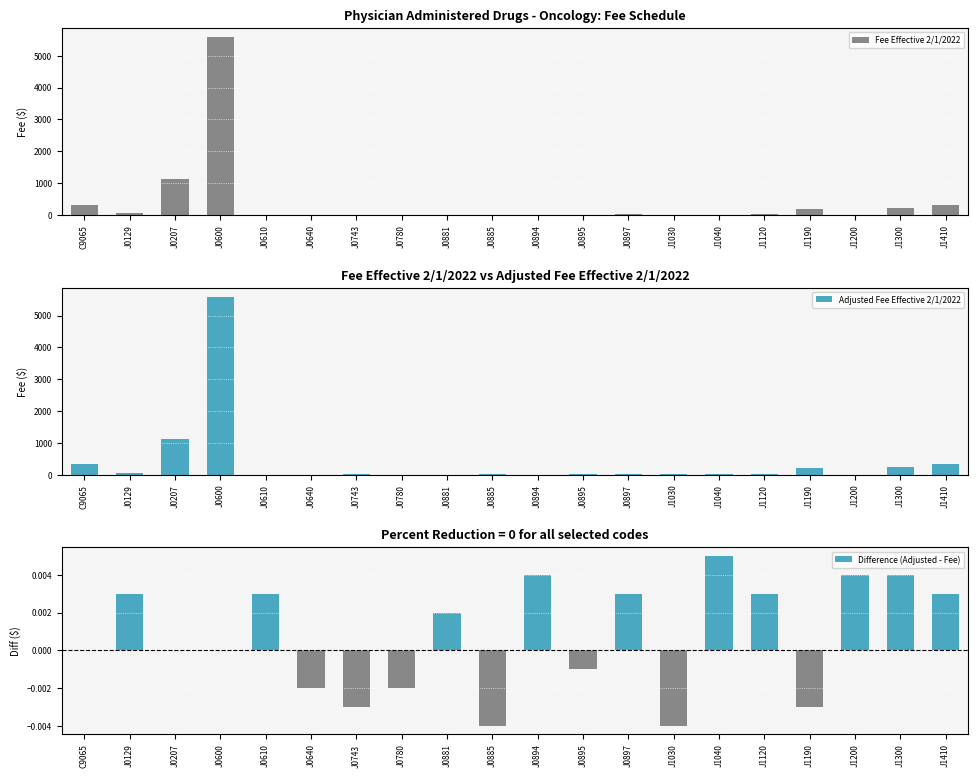

What is the sum of the Fee Effective 2/1/2022 values at J1410 and J0207?

1461.2